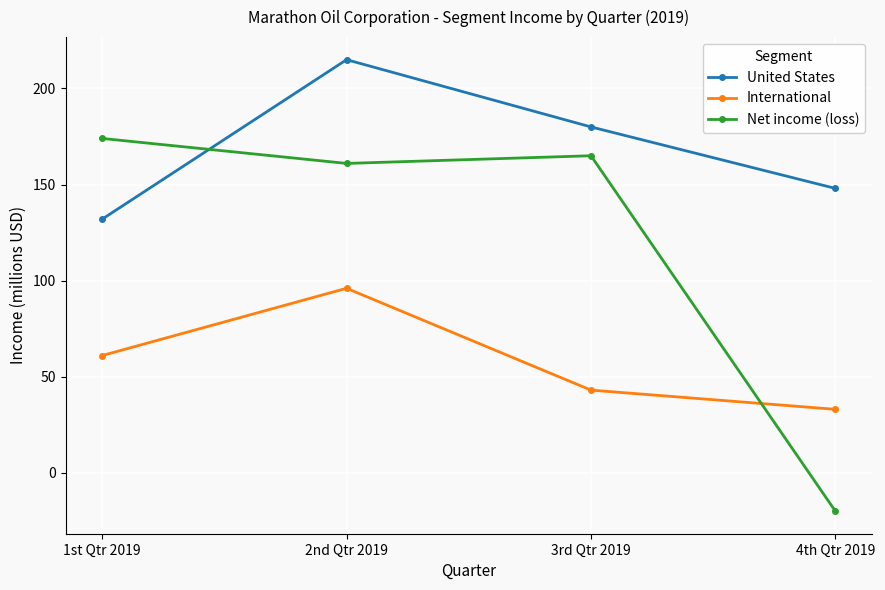

What is the label of the 4th point from the right?

1st Qtr 2019